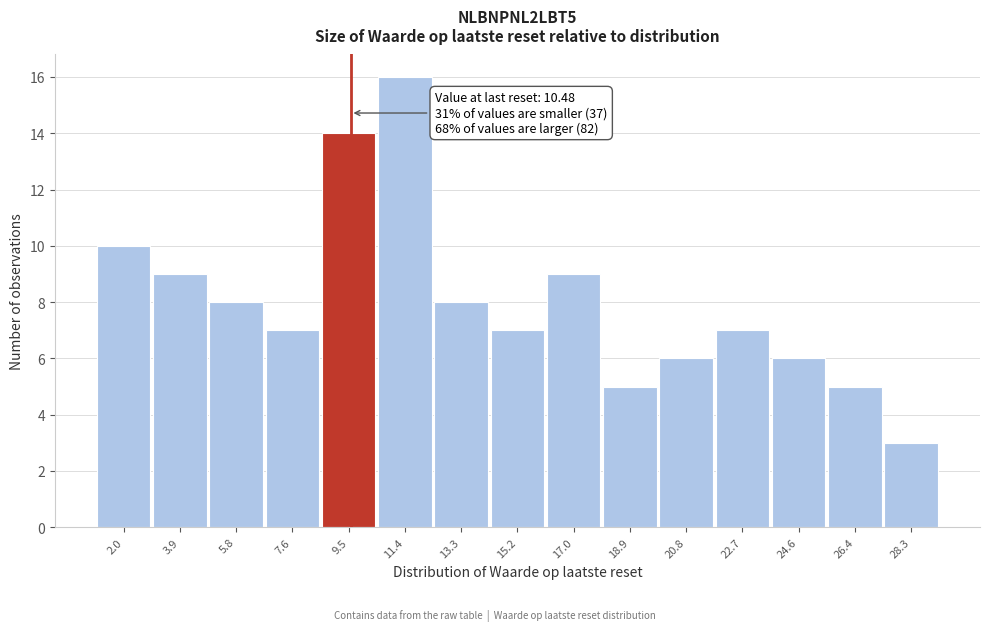

Reading right to left, transcribe all the data shown in this chart.

3	5	6	7	6	5	9	7	8	16	14	7	8	9	10